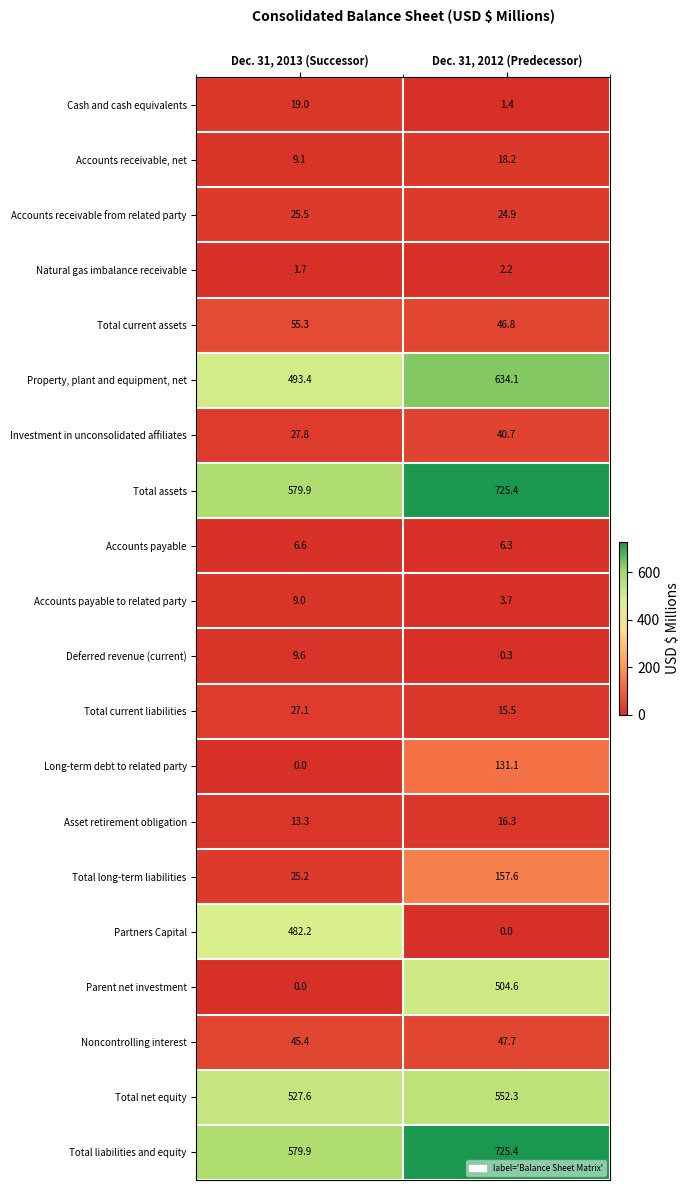

The Total long-term liabilities series shows 271.8 at Dec. 31, 2012 (Predecessor). True or false?

False